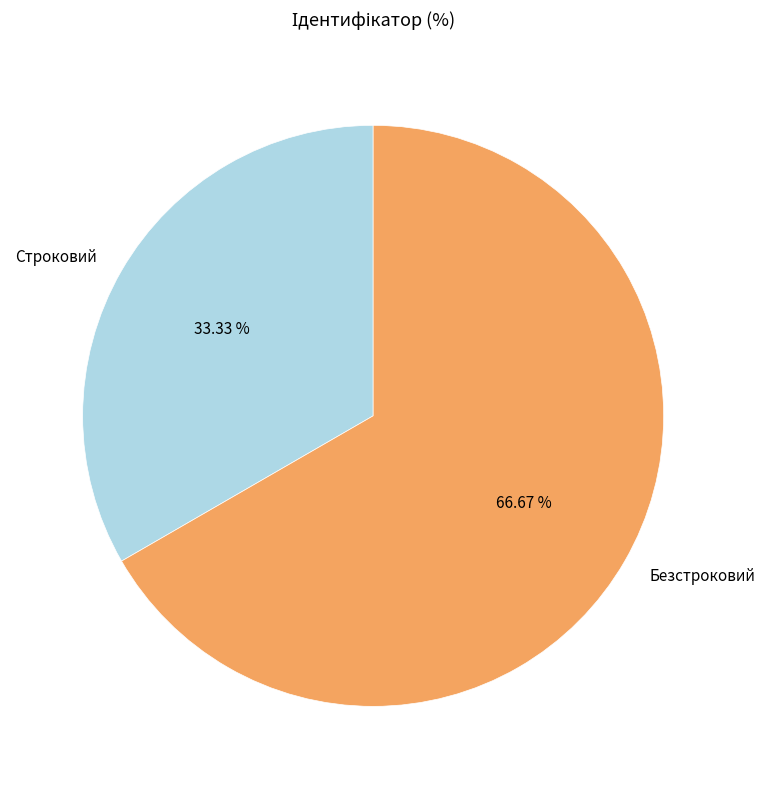

What percentage is NOT represented by Строковий?

66.7%